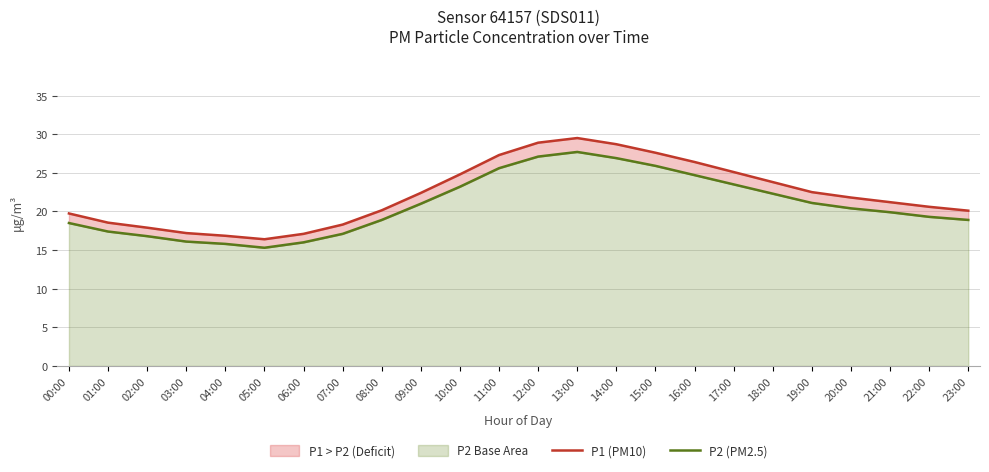

How many lines are shown in the chart?

2